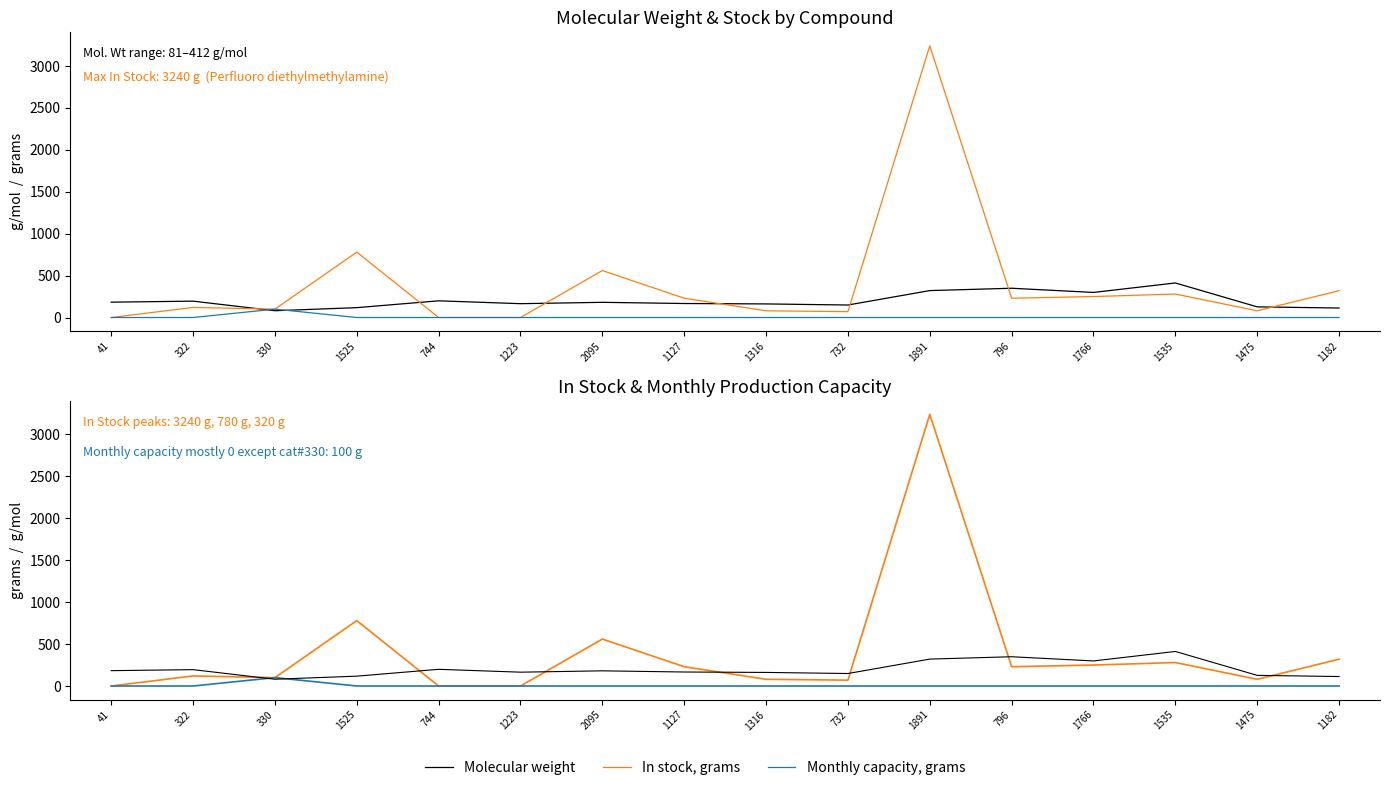

Is the value of Monthly capacity, grams at 1535 greater than the value of Molecular weight at 1525?

No